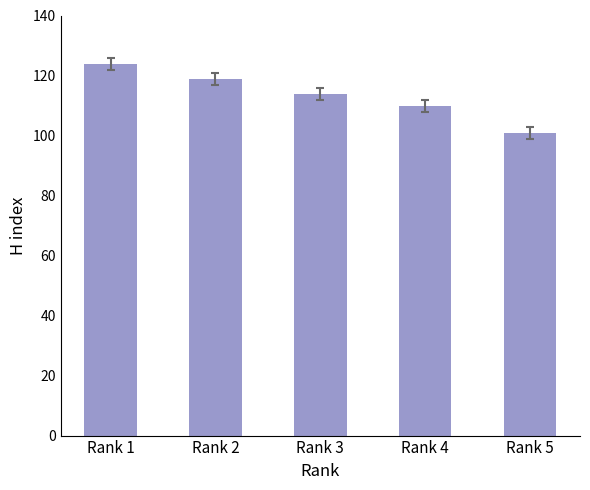

List the labels in order of value, largest first.

Rank 1, Rank 2, Rank 3, Rank 4, Rank 5